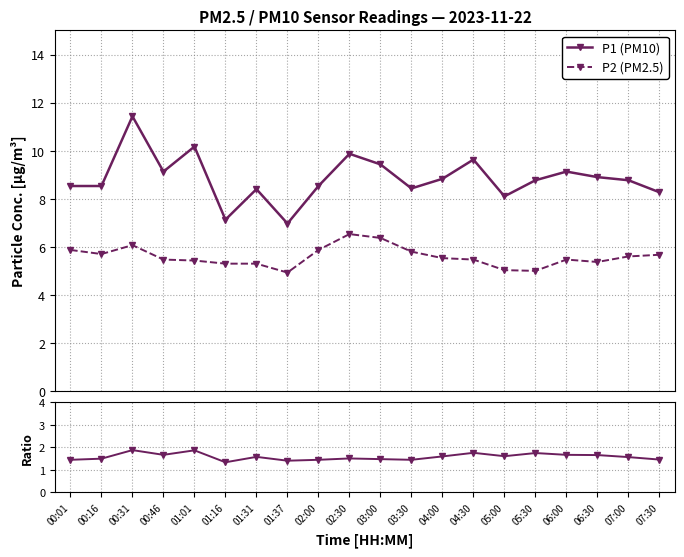

How many lines are shown in the chart?

3